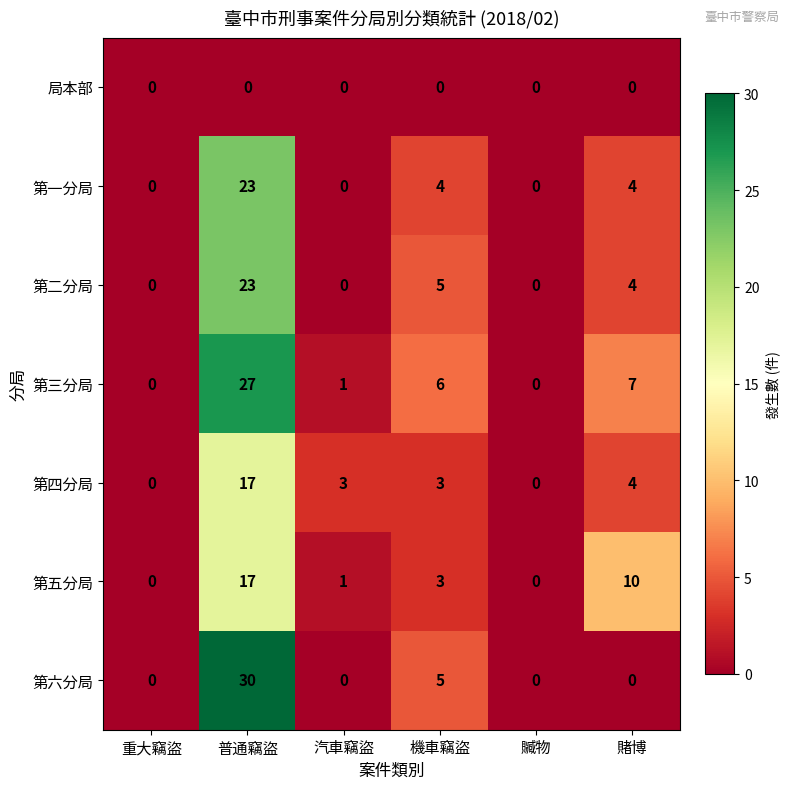

At which category does the chart reach its peak across all series?

普通竊盜